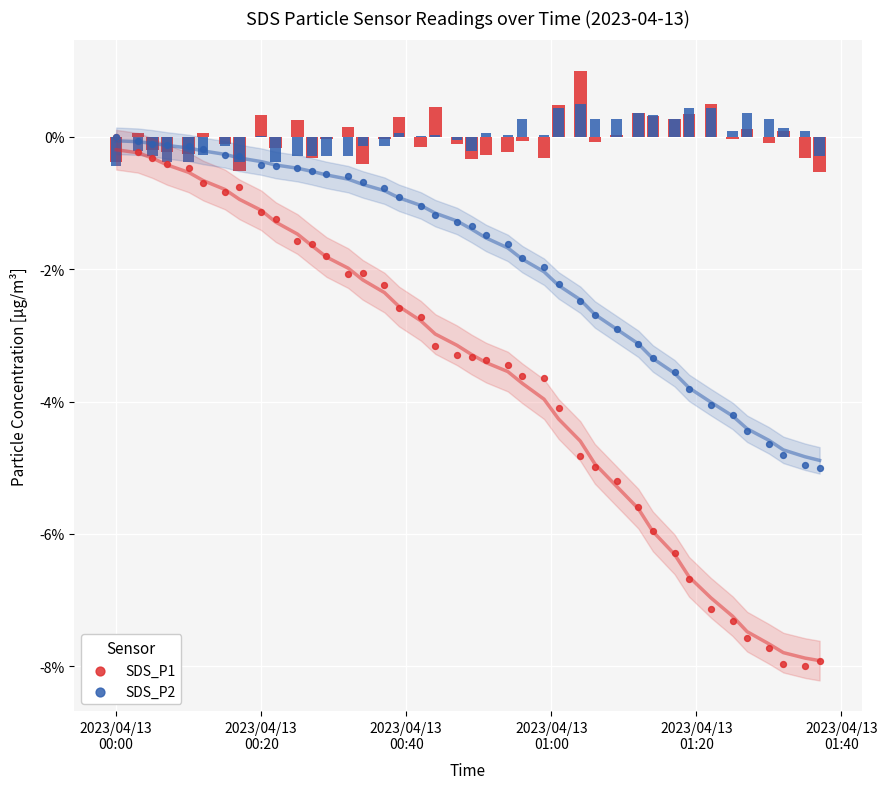

What are all the series names shown in the legend?

SDS_P1, SDS_P2